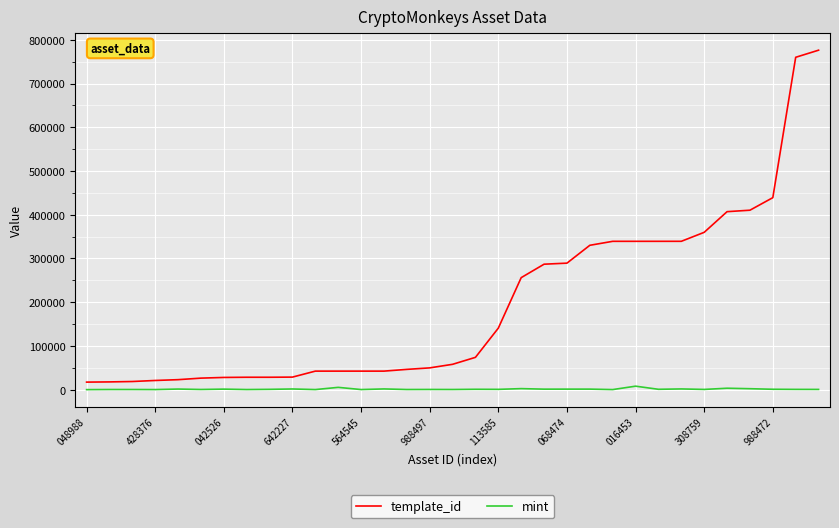

Is this an area chart (filled region under the line)?

No